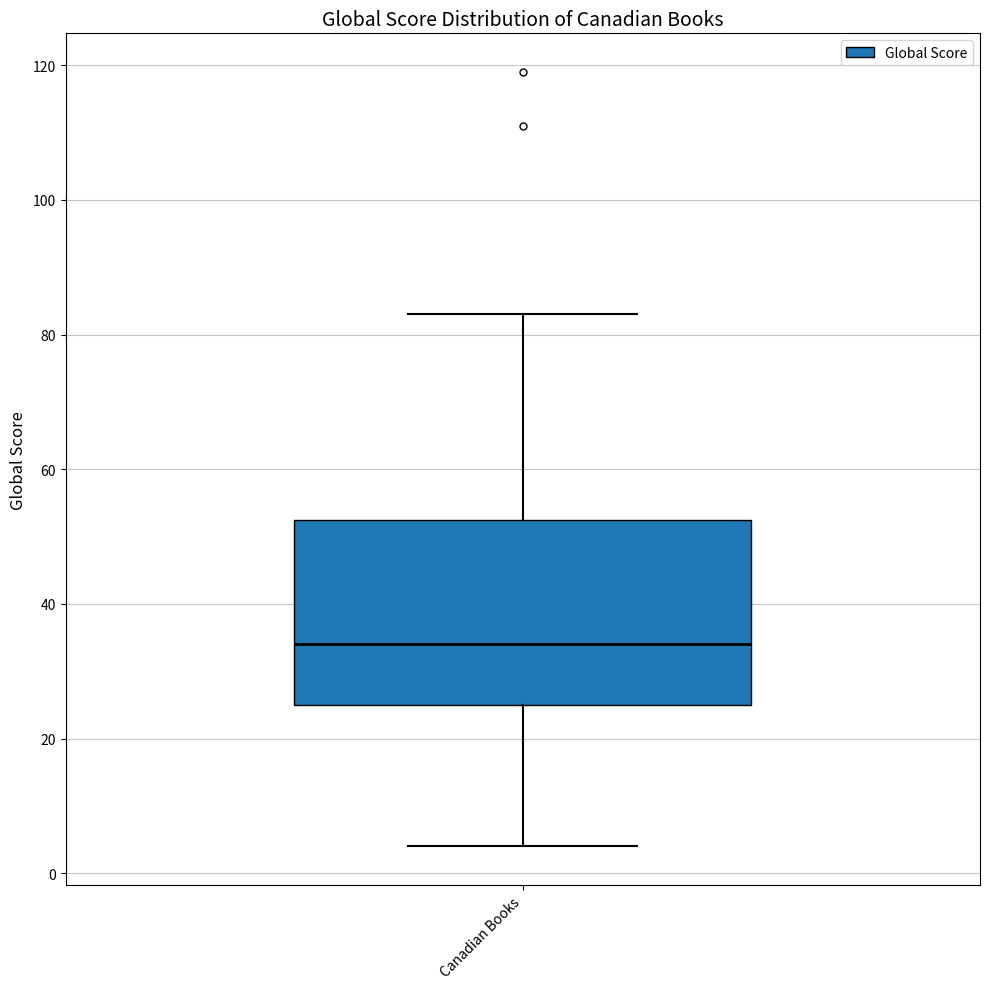

Where is the upper edge of the box for Canadian Books on the y-axis? The values are not printed on the chart, so give them approximately, as read against the axis.

52